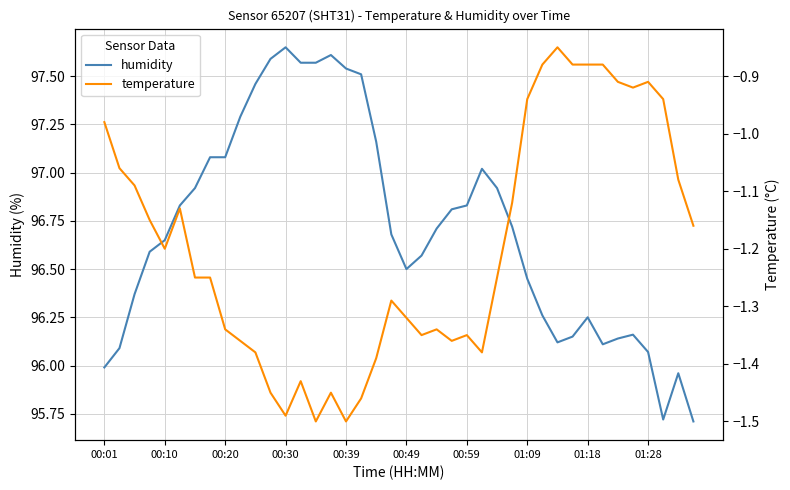

The value of humidity at 27 is 149.7. True or false?

False